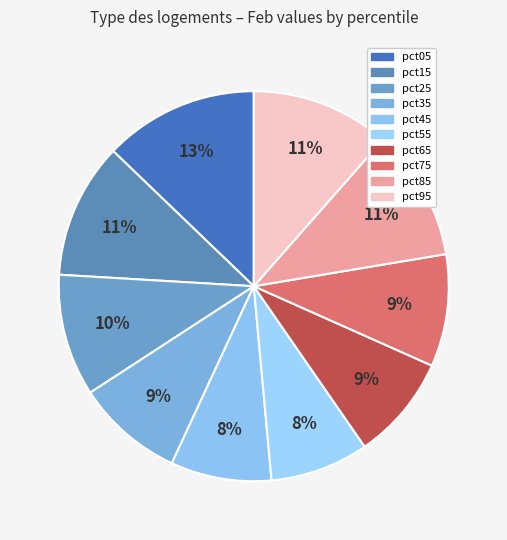

True or false: pct65 accounts for 21% of the total.

False